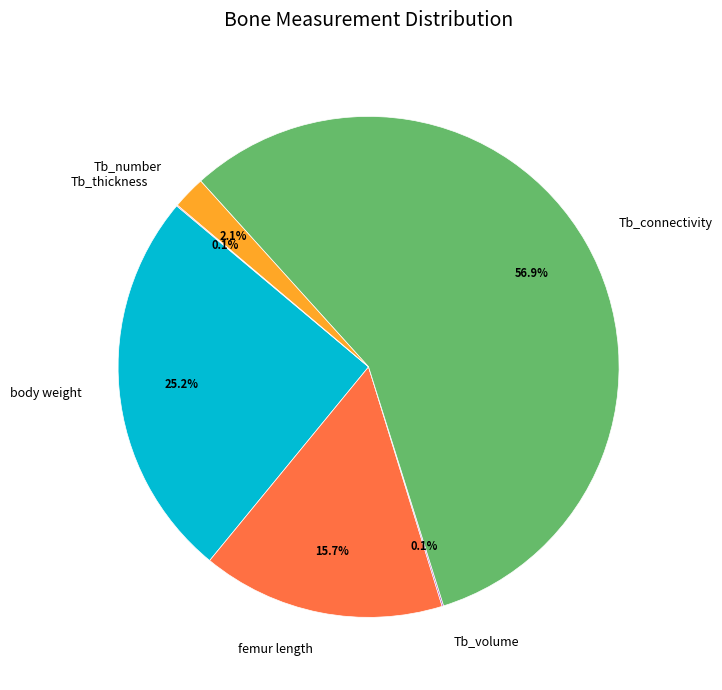

To the nearest percent, what portion does Tb_connectivity represent?

57%